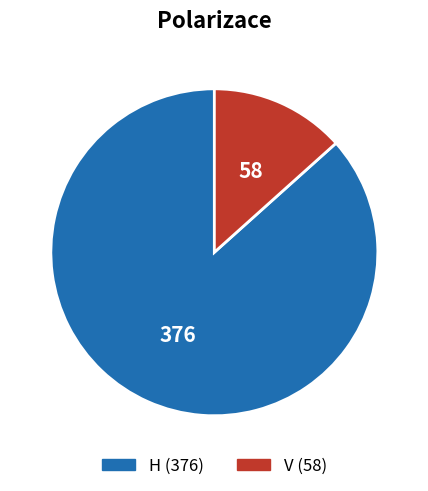

Rank the categories by value from lowest to highest.

V, H